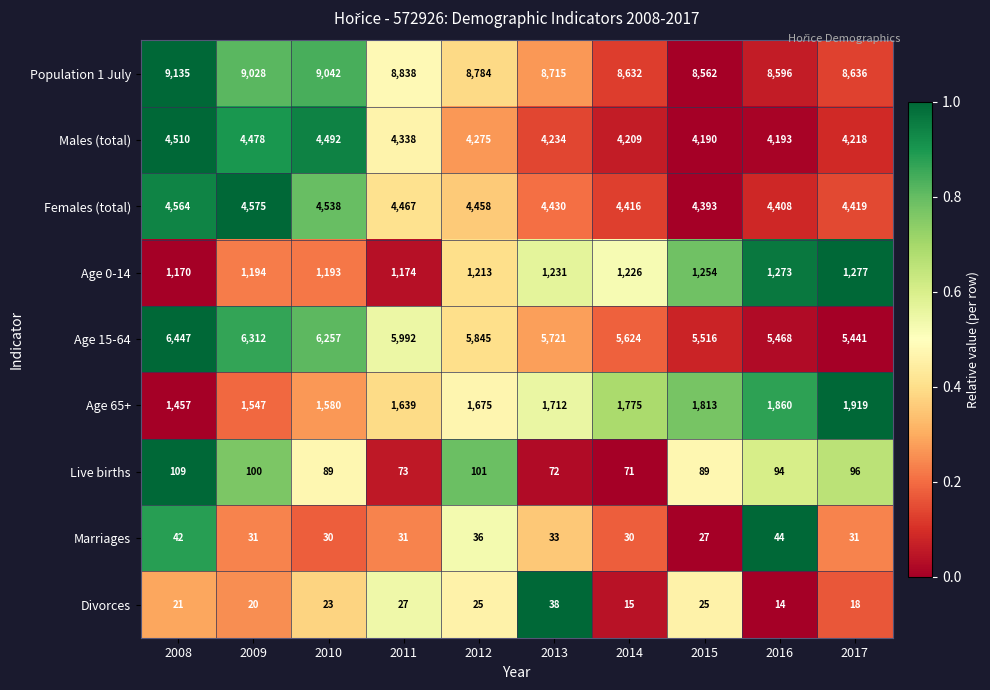

How many series are shown in this chart?

9